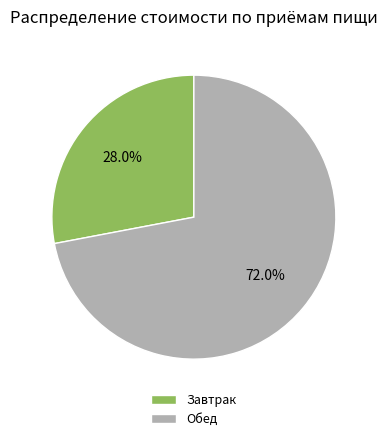

Count the number of slices in the pie.

2